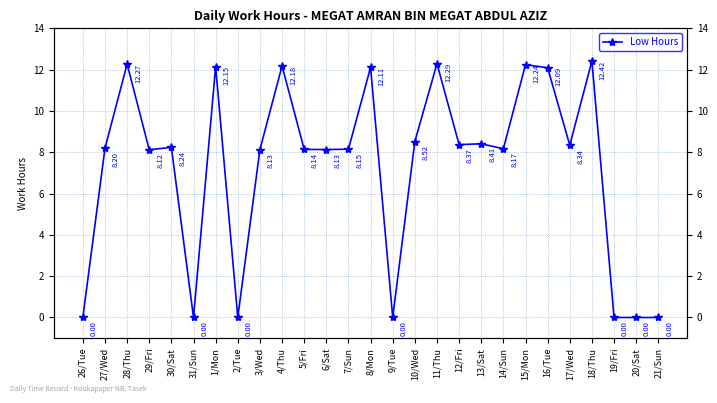

Does the chart display data point markers on the line(s)?

Yes